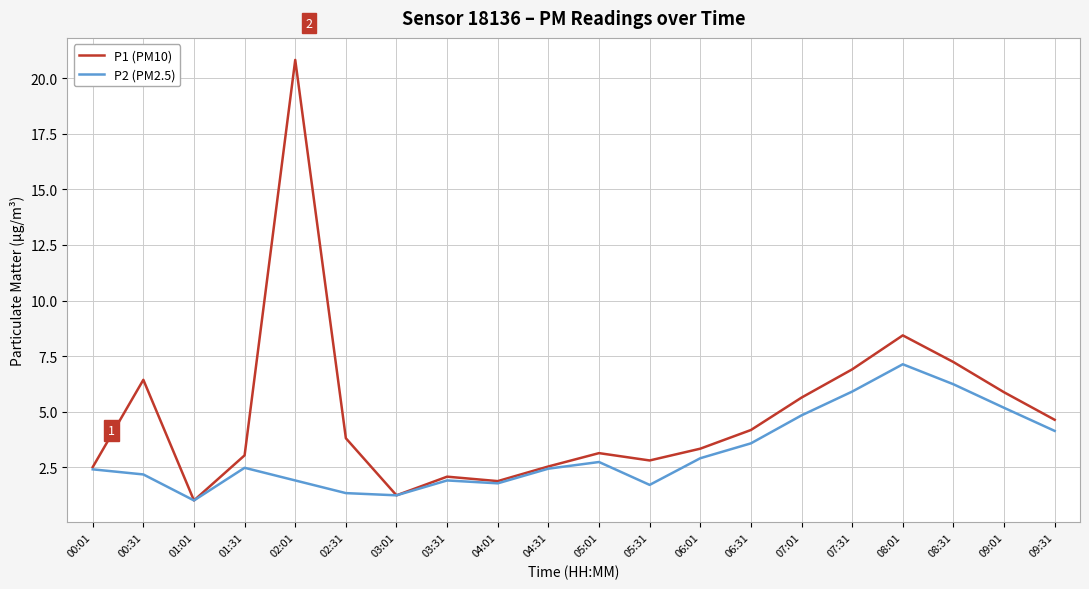

In P1 (PM10), how many points are higher than both neighbors (excluding endpoints)?

5